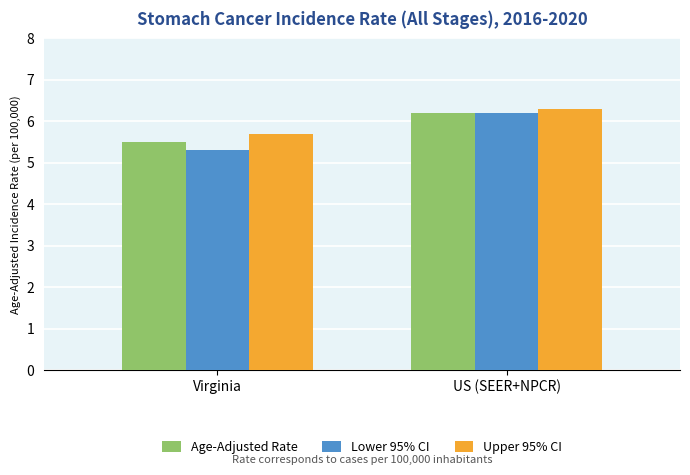

What position from the right is Virginia?

2